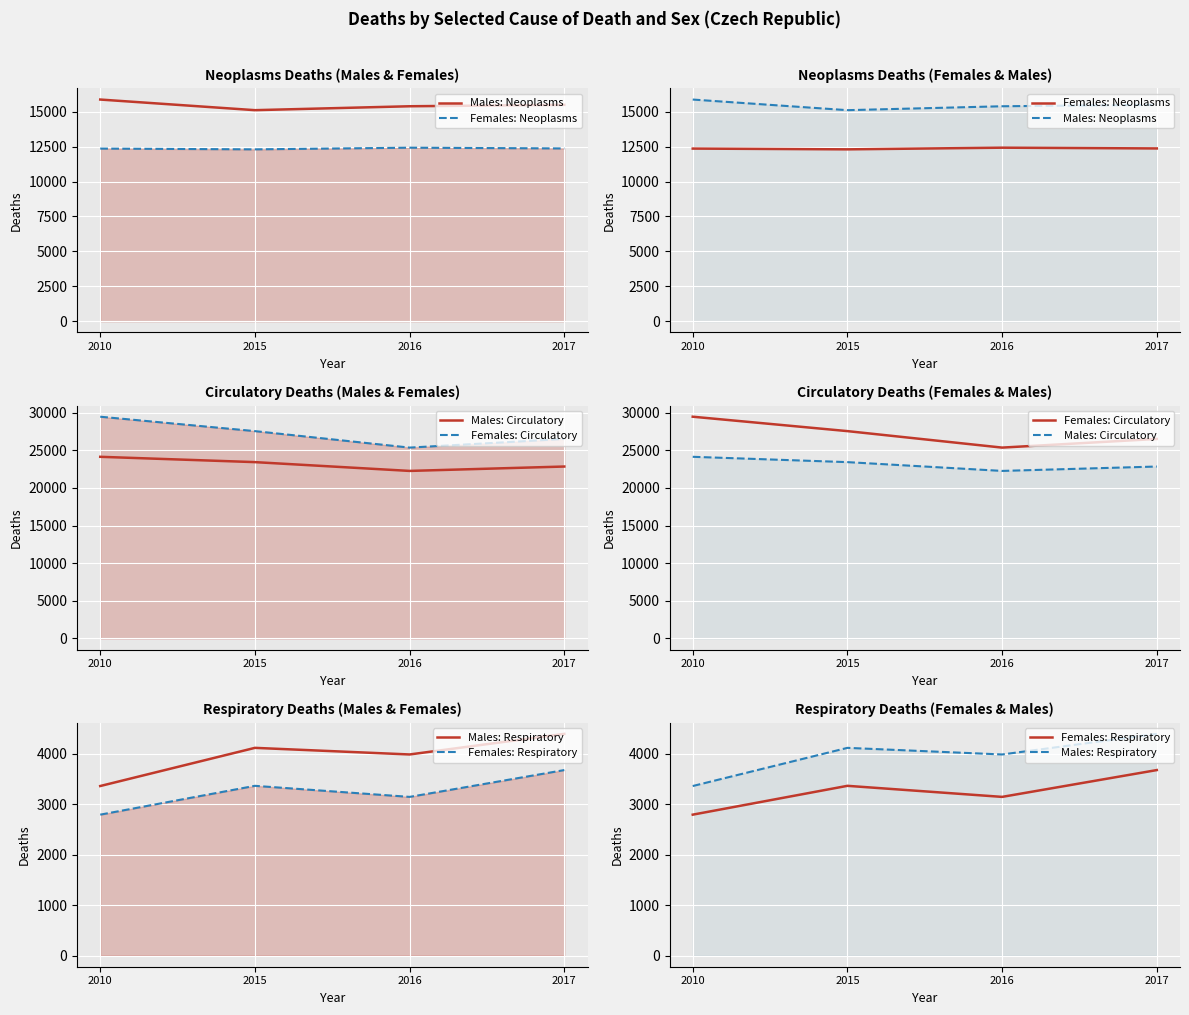

What is the value of the Males: Neoplasms point at the 1st from the left?

15865